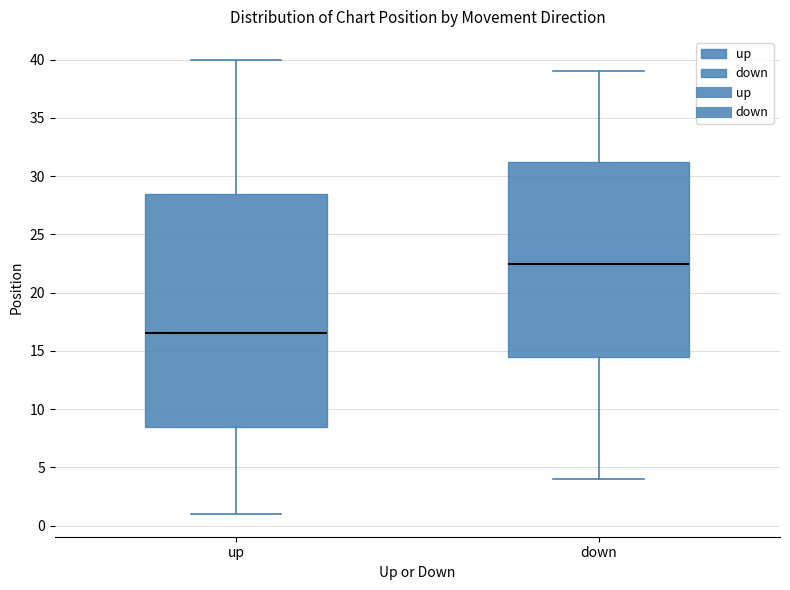

Reading left to right, transcribe this box plot: for each box, give where its median line is, the range the box spans, and where its two whiskers end, as read against the y-axis. The values are not printed on the chart, so give them approximately, as read against the axis.

up: median 16.5, box 8.5 to 28.5, whiskers 1.0 to 40.0
down: median 22.5, box 14.5 to 31.5, whiskers 4.0 to 39.0